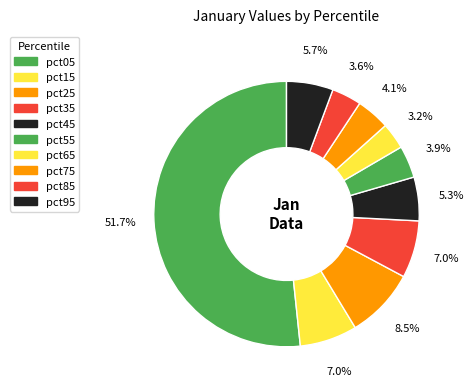

True or false: pct35 accounts for 21% of the total.

False